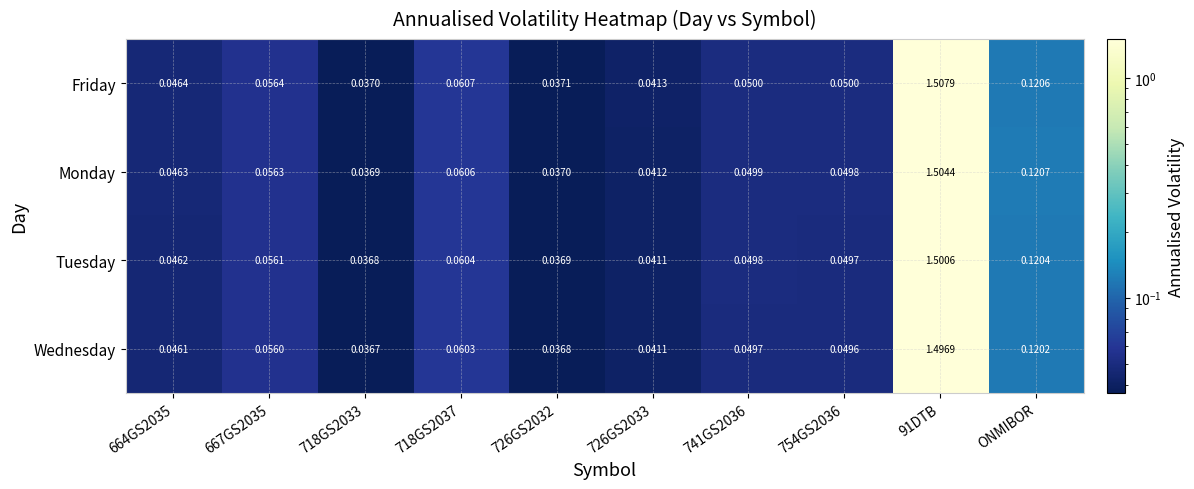

Is the value of Tuesday at 726GS2032 greater than the value of Wednesday at 91DTB?

No